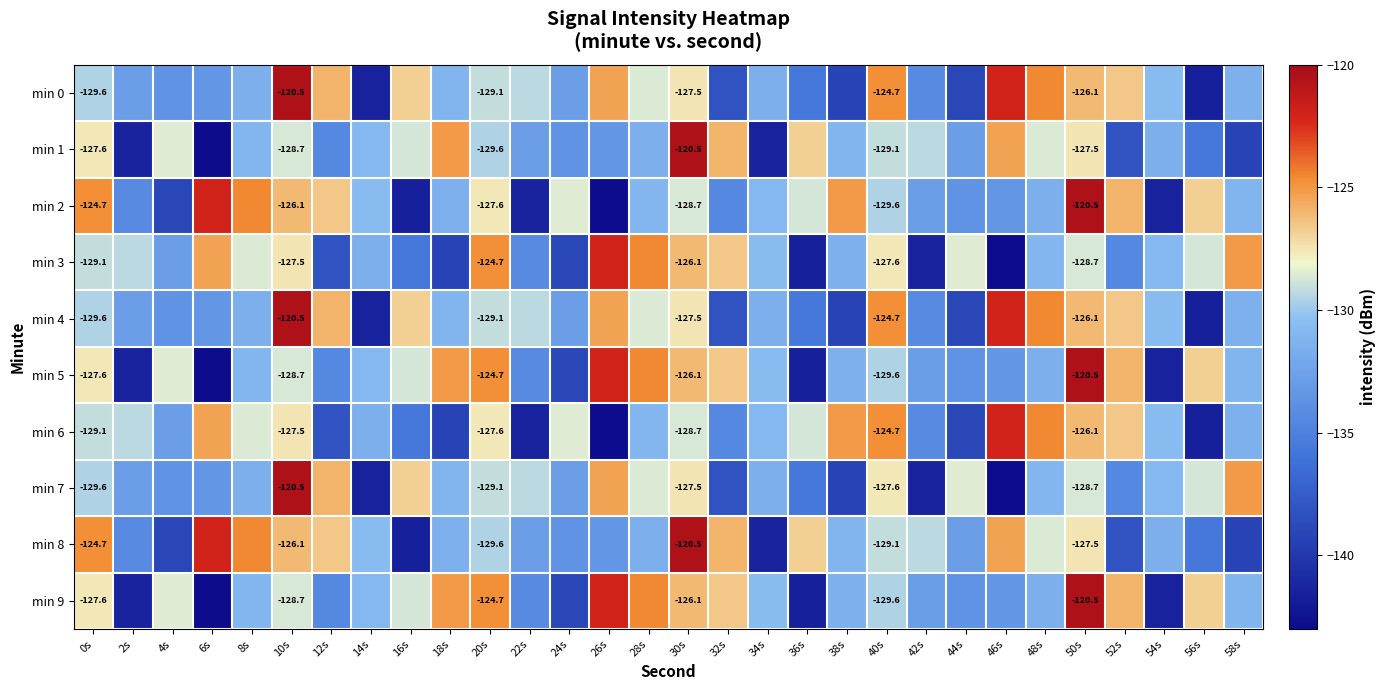

At how many categories does at least one series exceed -124?

6